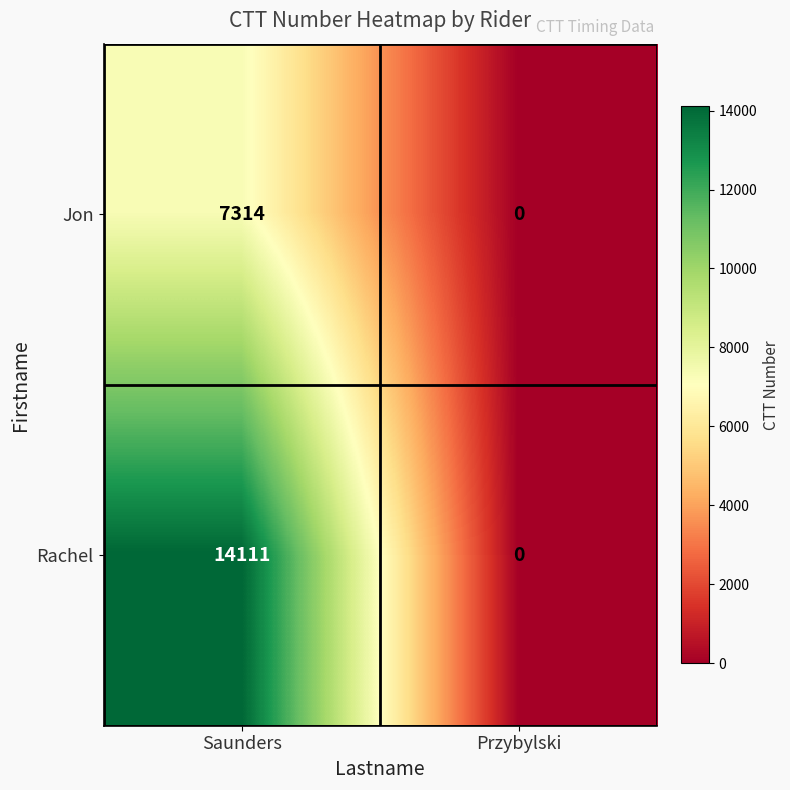

Which series has the largest total across all categories?

Rachel